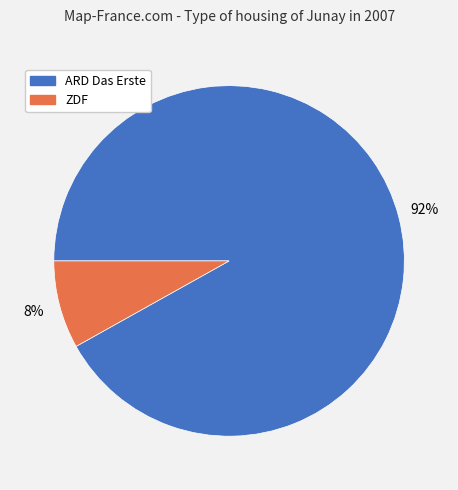

Combined, do ARD Das Erste and ZDF account for over 50%?

Yes